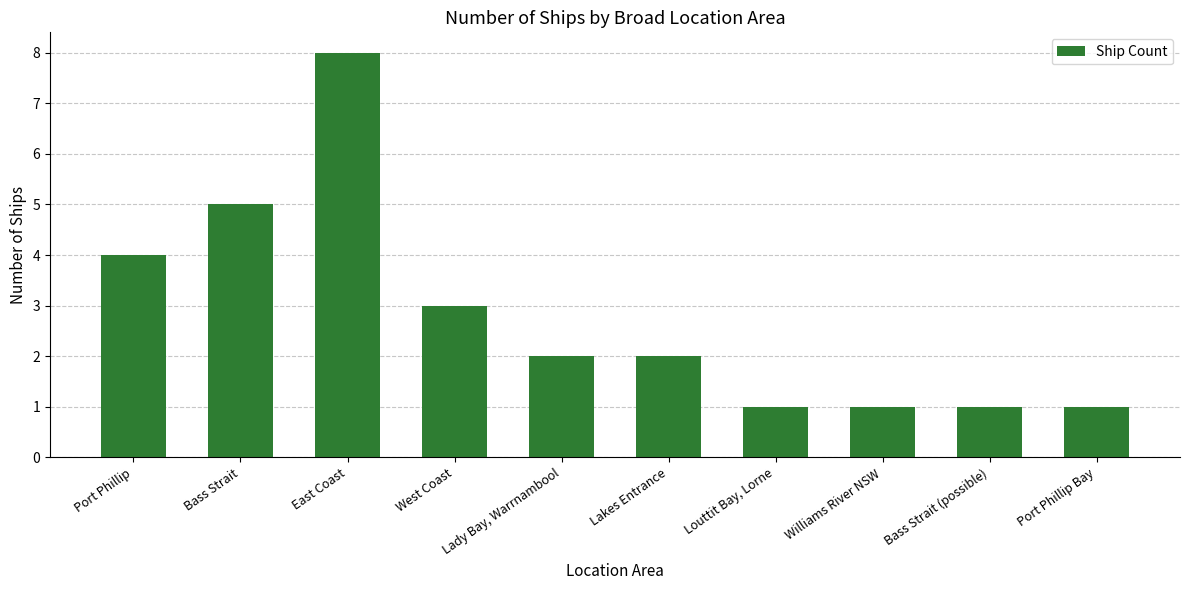

Reading right to left, what are all the values shown in this chart?

1	1	1	1	2	2	3	8	5	4